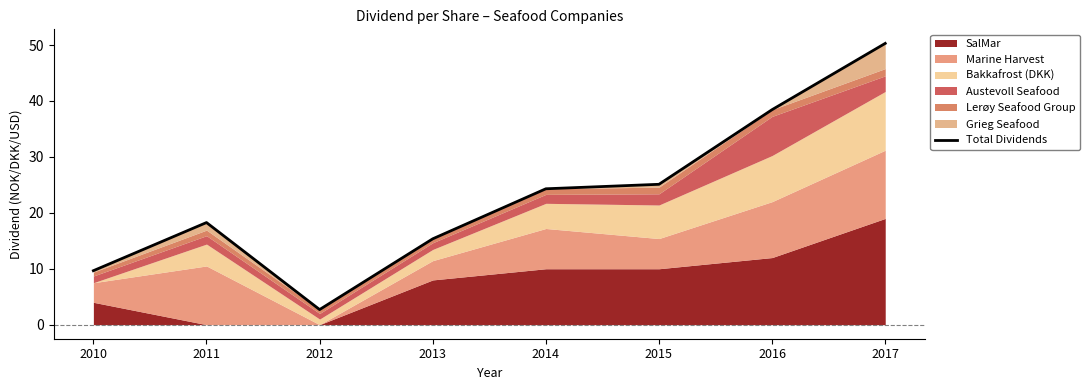

Reading right to left, extract all data points from this chart.

2017=50.3	2016=38.5	2015=25.1	2014=24.3	2013=15.3	2012=2.7	2011=18.3	2010=9.7